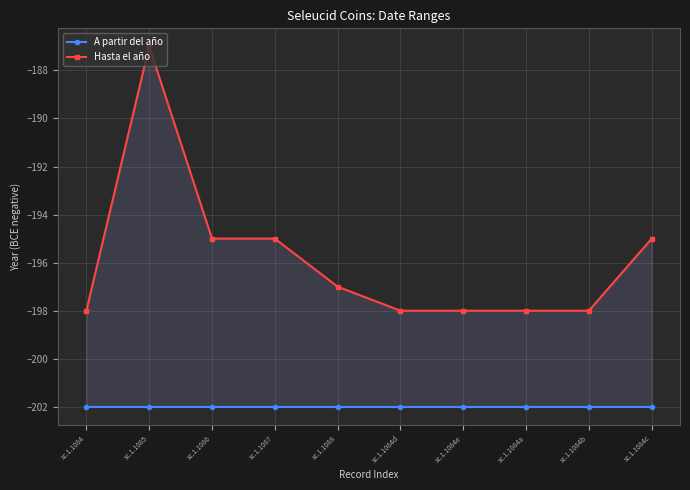

Between sc.1.1086 and sc.1.1087, which series saw the biggest shift?

A partir del año